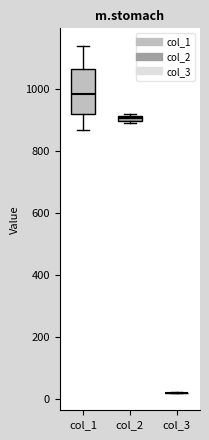

Where is the upper edge of the box for col_2 on the y-axis? The values are not printed on the chart, so give them approximately, as read against the axis.

920